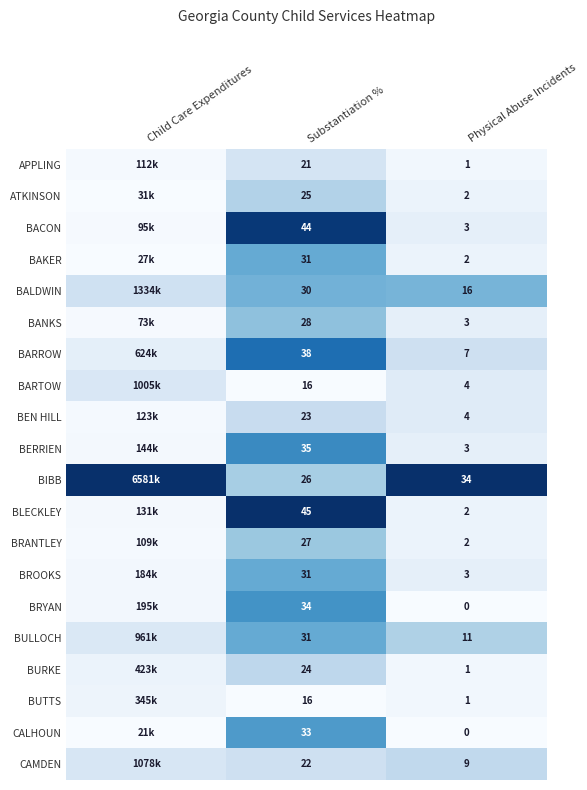

Is the value of BARTOW at Physical Abuse Incidents greater than the value of BERRIEN at Physical Abuse Incidents?

Yes